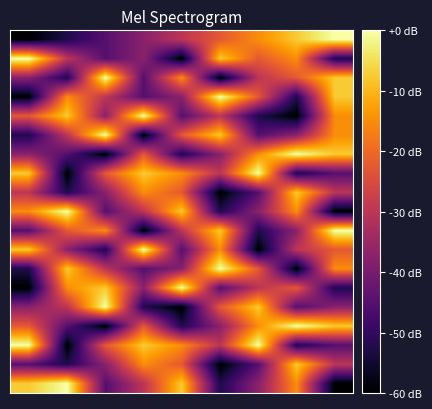

How many distinct data groups are displayed?

19